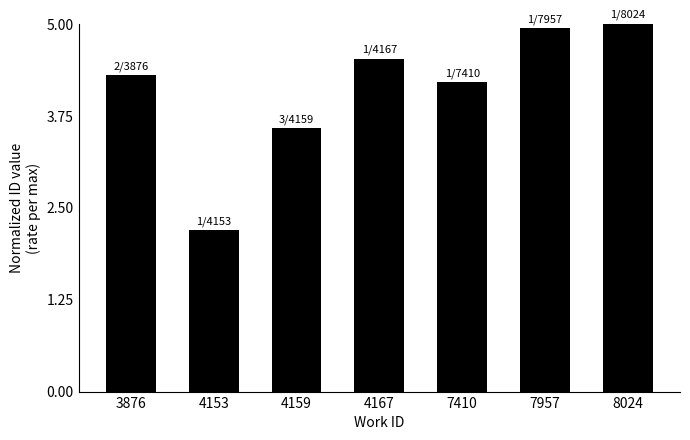

Reading left to right, transcribe all the data shown in this chart.

3876=4.3	4153=2.2	4159=3.6	4167=4.5	7410=4.2	7957=4.9	8024=5.0